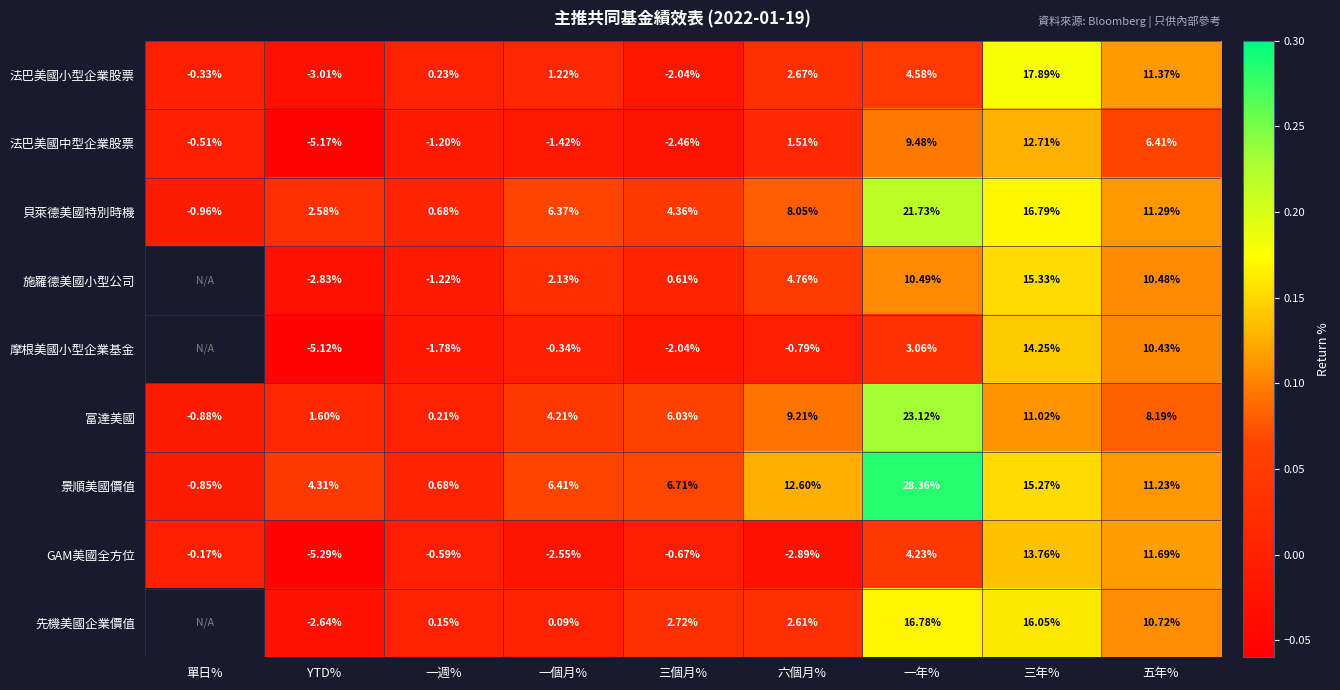

Between 一週% and 一個月%, which series saw the biggest shift?

景順美國價值